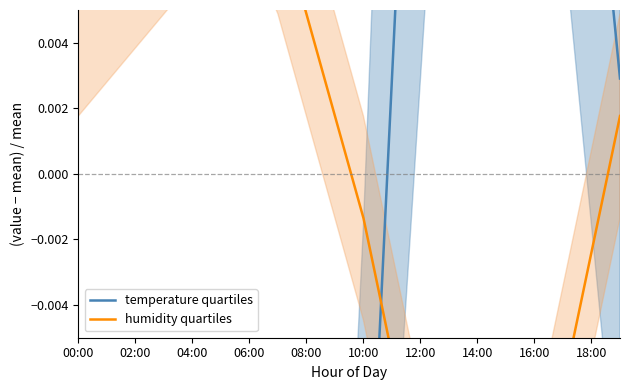

Where do temperature quartiles and humidity quartiles first cross each other?

10 and 11